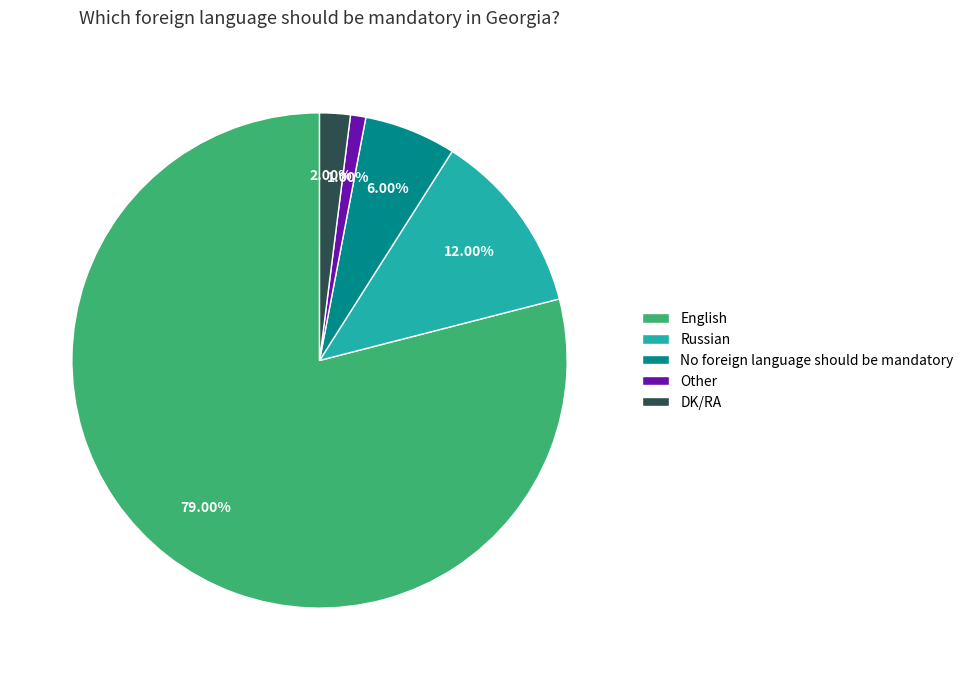

Rank the categories by value from lowest to highest.

Other, DK/RA, No foreign language should be mandatory, Russian, English